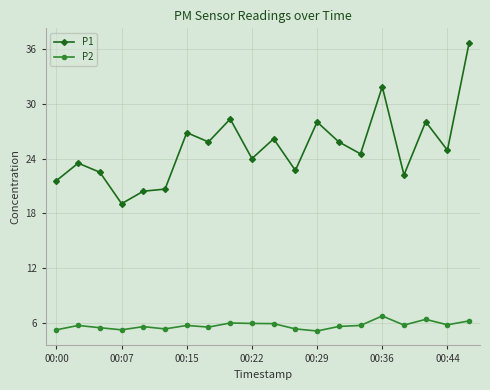

True or false: P1 has more than 1 points higher than both neighbors.

True